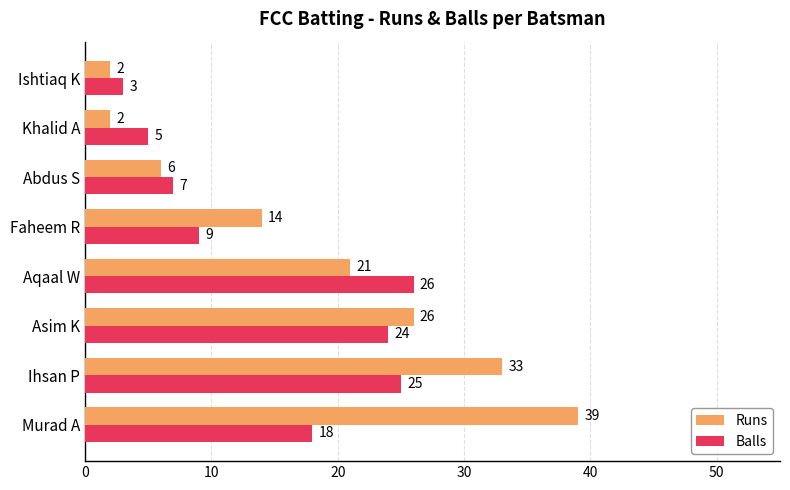

What is the highest value of the Balls series?

26